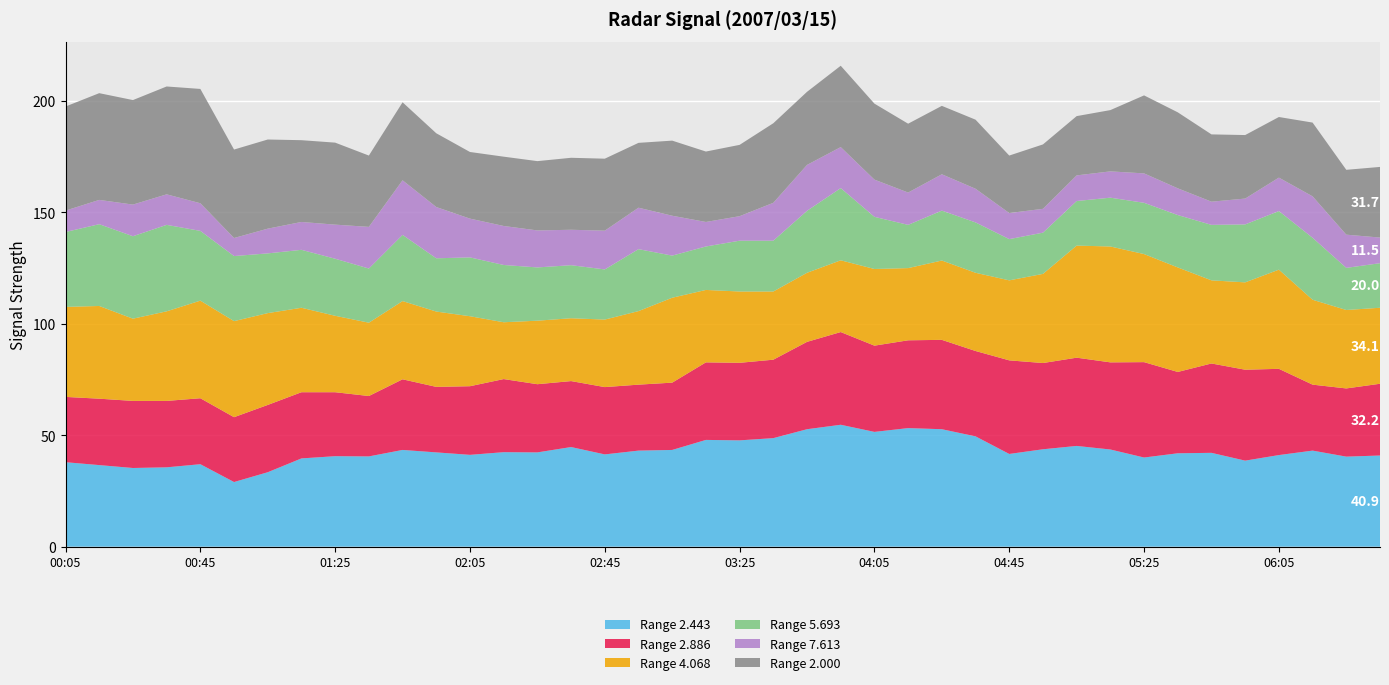

Reading right to left, extract all data points from this chart.

2.443: 40.9	40.4	43.1	41.1	38.6	42.1	41.9	40.0	43.6	45.2	43.7	41.6	49.5	52.7	53.2	51.5	54.7	52.7	48.7	47.7	47.9	43.4	43.1	41.4	44.7	42.3	42.4	41.2	42.3	43.4	40.5	40.6	39.6	33.4	29.0	37.0	35.6	35.3	36.6	37.9
2.886: 32.2	30.6	29.6	38.7	40.8	40.1	36.5	42.8	39.1	39.6	38.7	42.0	38.3	40.1	39.4	38.7	41.6	39.2	35.2	34.8	34.8	30.2	29.6	30.2	29.6	30.6	32.8	30.8	29.4	31.7	27.1	28.7	29.7	30.2	29.1	29.6	29.8	30.1	29.8	29.3
4.068: 34.1	35.2	38.1	44.5	39.2	37.3	46.9	48.5	52.0	50.3	40.0	35.9	35.1	35.6	32.4	34.4	32.2	31.0	30.6	32.0	32.5	38.1	33.0	30.3	28.2	28.5	25.5	31.4	33.8	35.1	32.9	34.3	37.9	41.2	43.1	43.8	40.2	36.9	41.6	40.4
5.693: 20.0	18.9	27.8	26.3	26.0	24.9	23.5	23.0	21.9	20.0	18.5	18.5	22.6	22.4	19.4	23.4	32.4	27.8	22.8	22.8	19.5	18.9	27.8	22.5	23.8	23.9	25.7	26.4	23.9	29.7	24.3	25.6	26.0	26.8	29.2	31.3	38.8	37.0	36.7	33.6
7.613: 11.5	14.9	18.6	15.0	11.6	10.4	12.0	13.2	11.8	11.5	10.7	11.7	15.1	16.3	14.5	16.7	18.4	20.6	17.0	11.0	11.0	17.9	18.6	17.4	15.9	16.6	17.5	17.4	23.0	24.5	18.7	15.3	12.5	11.1	8.1	12.4	13.7	14.2	10.9	9.6
2.000: 31.7	29.1	33.1	27.2	28.5	30.2	34.1	35.0	27.5	26.6	28.9	25.8	31.0	30.7	30.9	34.1	36.5	32.8	35.7	32.0	31.6	33.7	29.1	32.3	32.3	31.1	31.1	29.9	33.1	35.0	32.0	36.8	36.7	40.0	39.7	51.3	48.4	46.9	47.9	46.7